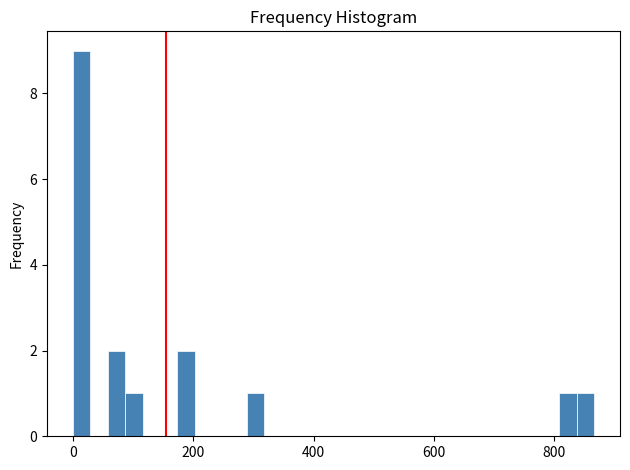

Around what value on the x-axis is the tallest bar? Give the approximate position of its centre, as read against the axis.

20